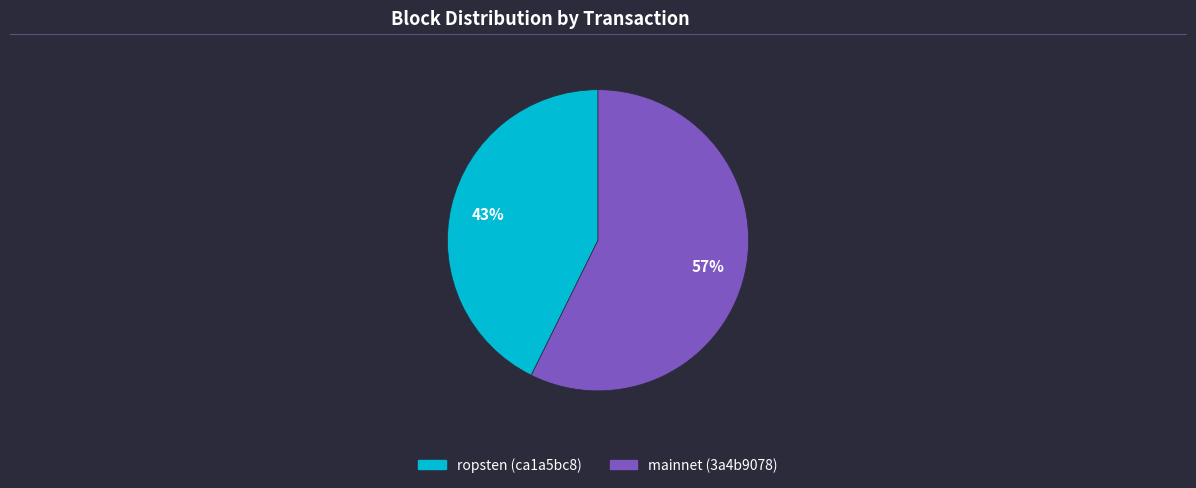

Count the number of slices in the pie.

2